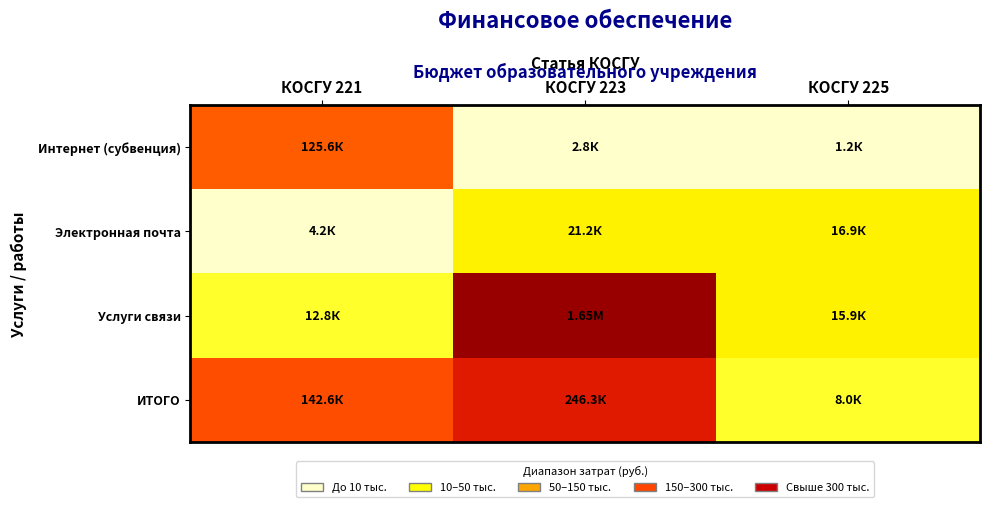

At how many categories does at least one series exceed 1512678?

1